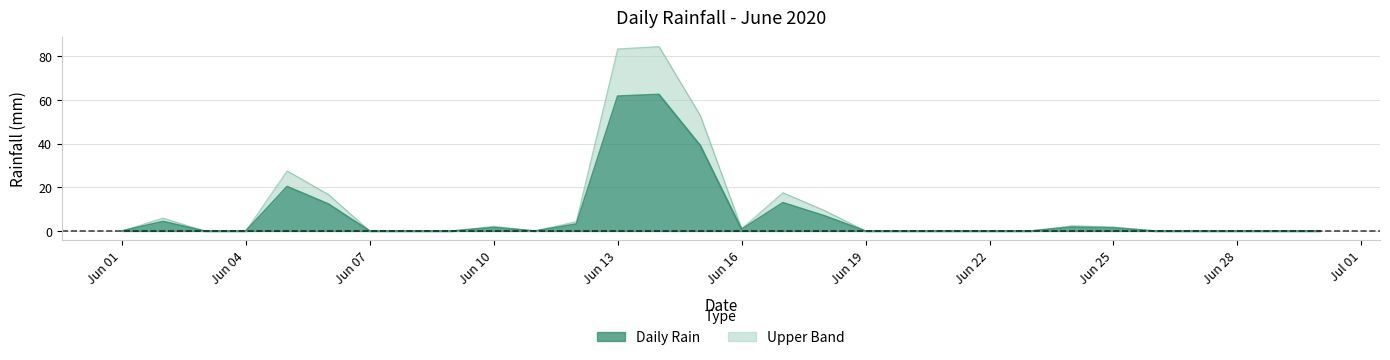

What is the change in value from 2020-06-01 to 2020-06-18?

+9.5